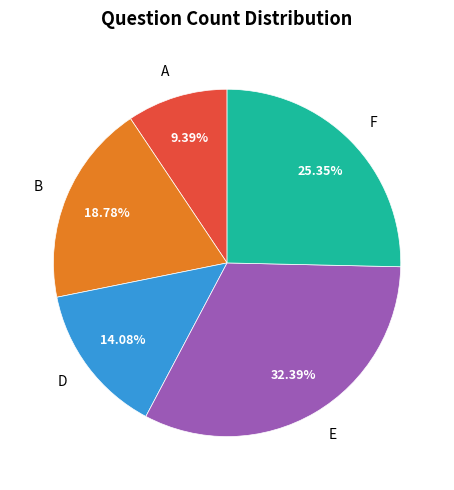

True or false: F accounts for 38% of the total.

False